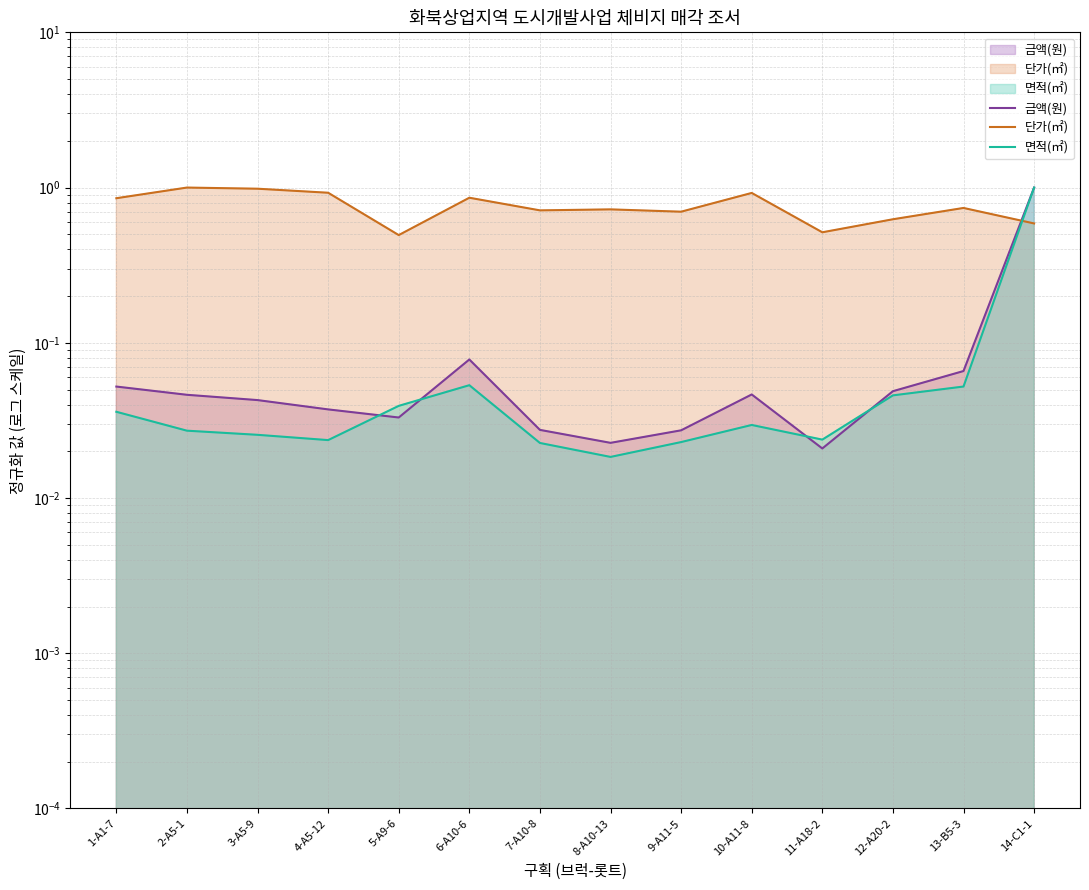

Which category has the lowest value across all series?

8-A10-13